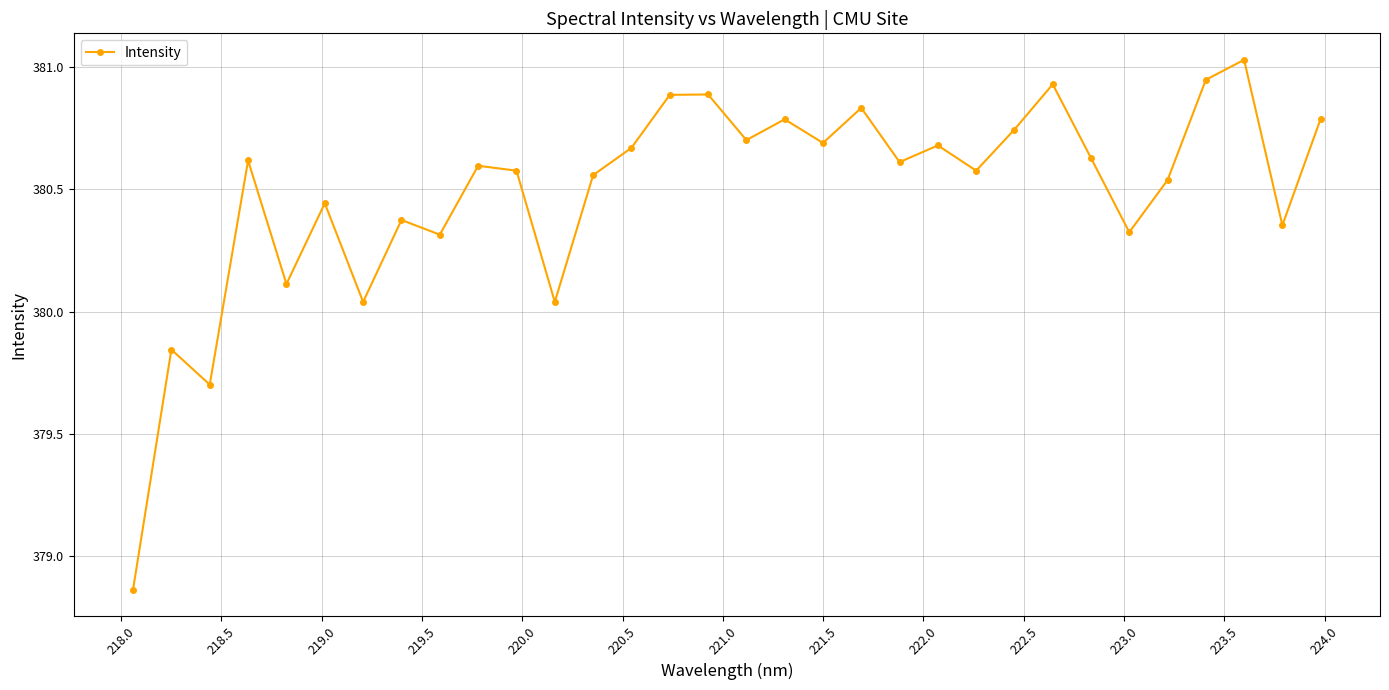

What is the difference between the second highest and minimum values?

2.1